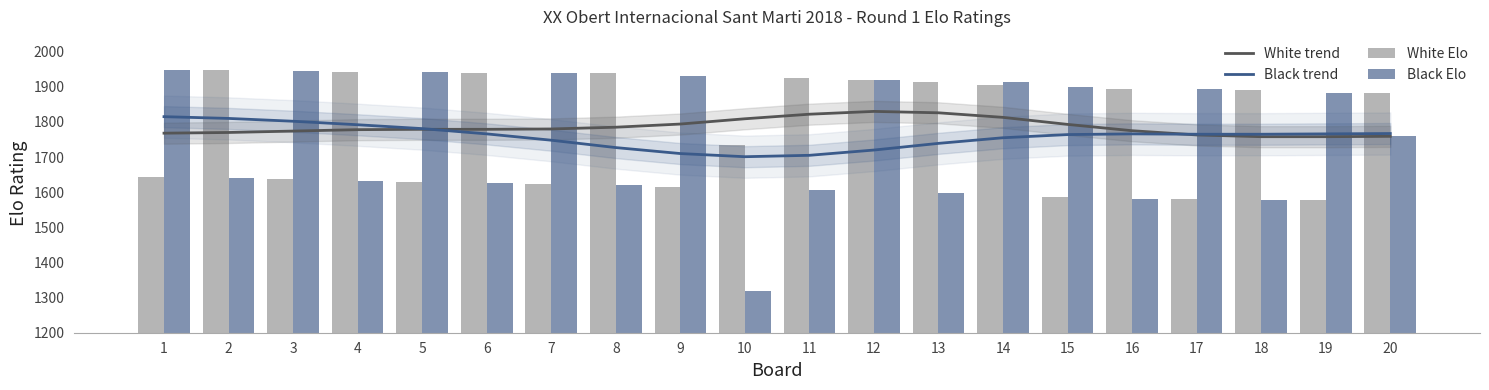

Reading right to left, what are all the values shown in this chart?

White trend: 1759	1758	1758	1763	1775	1793	1813	1826	1830	1822	1809	1794	1785	1780	1779	1779	1778	1774	1770	1768
Black trend: 1767	1766	1765	1765	1766	1764	1755	1739	1720	1705	1701	1710	1727	1748	1766	1781	1792	1802	1810	1815
White Elo: 1882	1578	1891	1580	1894	1587	1905	1913	1918	1924	1735	1616	1938	1623	1939	1628	1943	1637	1948	1644
Black Elo: 1760	1882	1579	1894	1582	1900	1913	1597	1920	1606	1319	1930	1621	1939	1626	1941	1631	1945	1639	1949